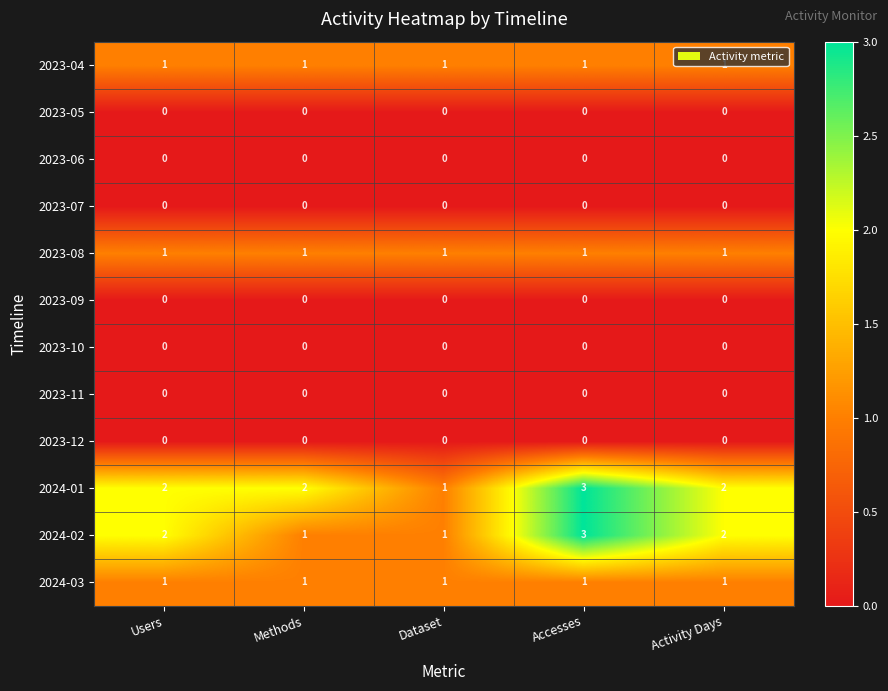

How many 2024-01 values are between 2 and 3?

4